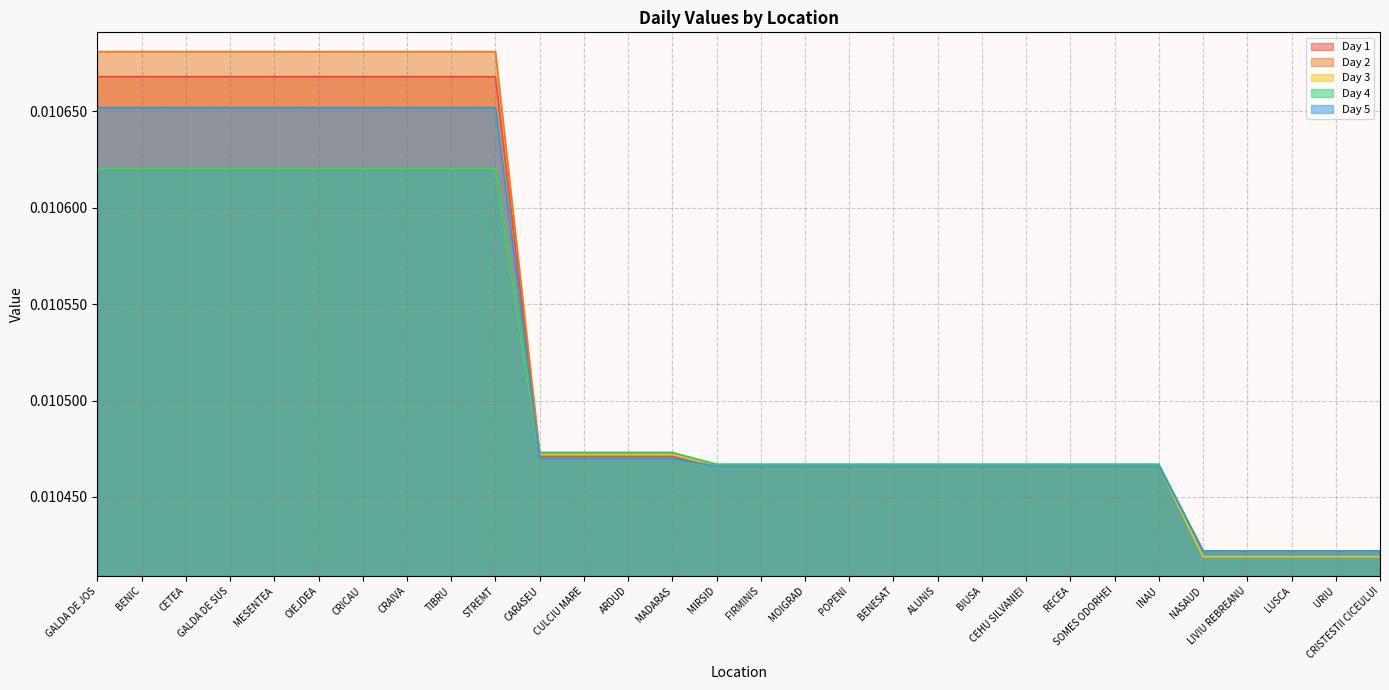

How many intersections are there between Day 5 and Day 3?

1